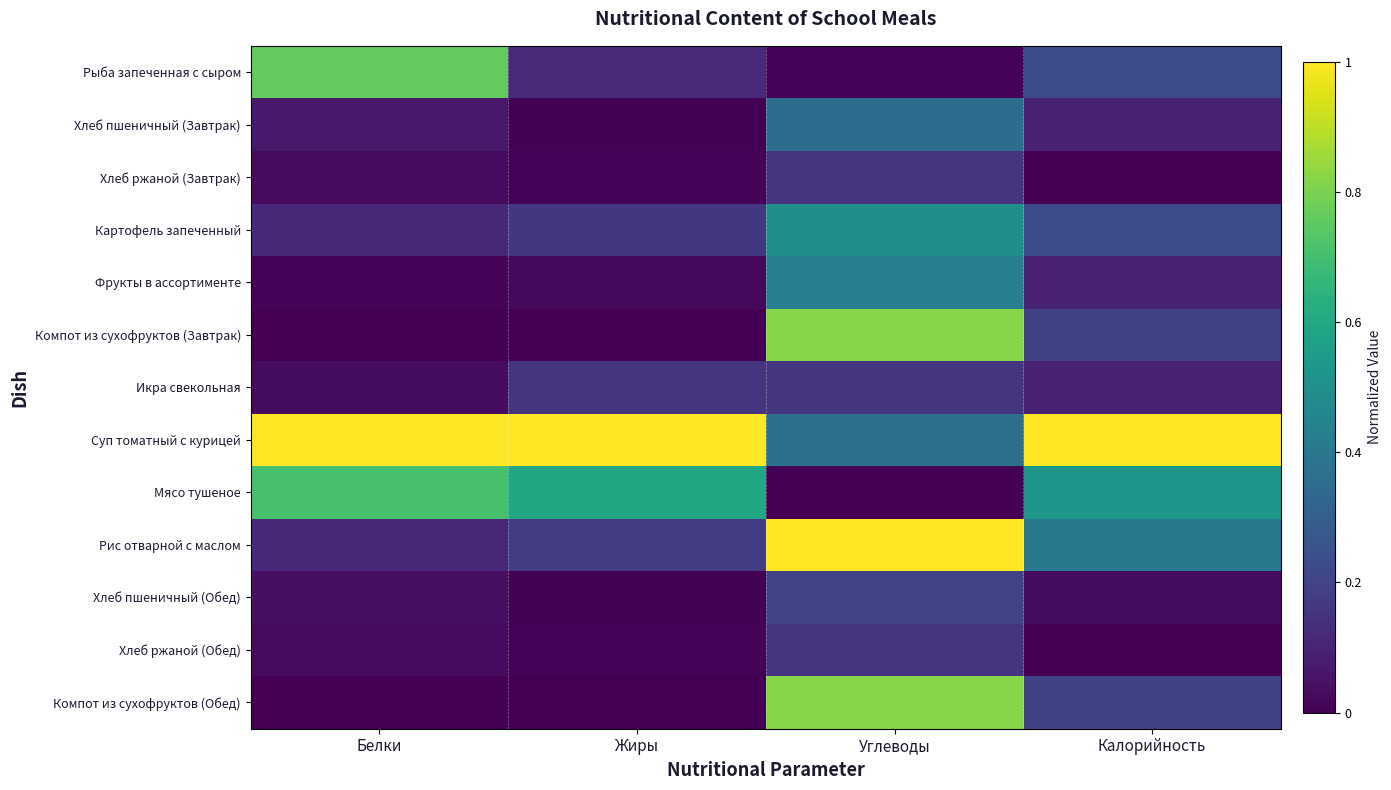

Count the number of categories in the chart.

4